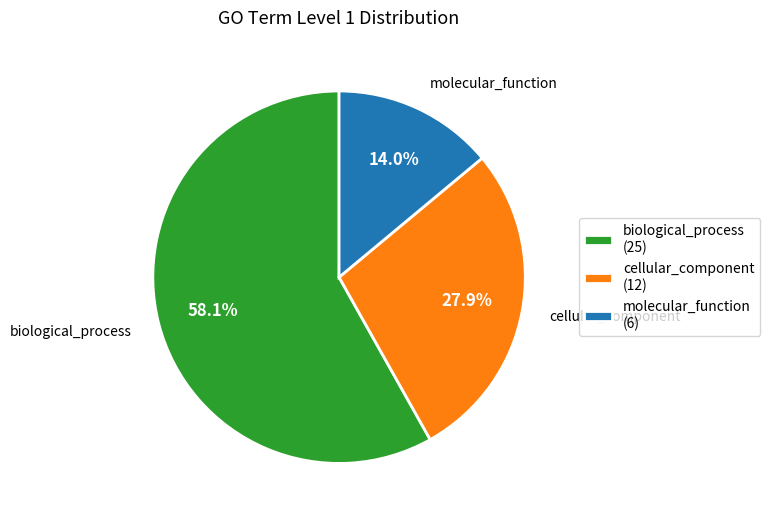

How many slices are in this pie chart?

3